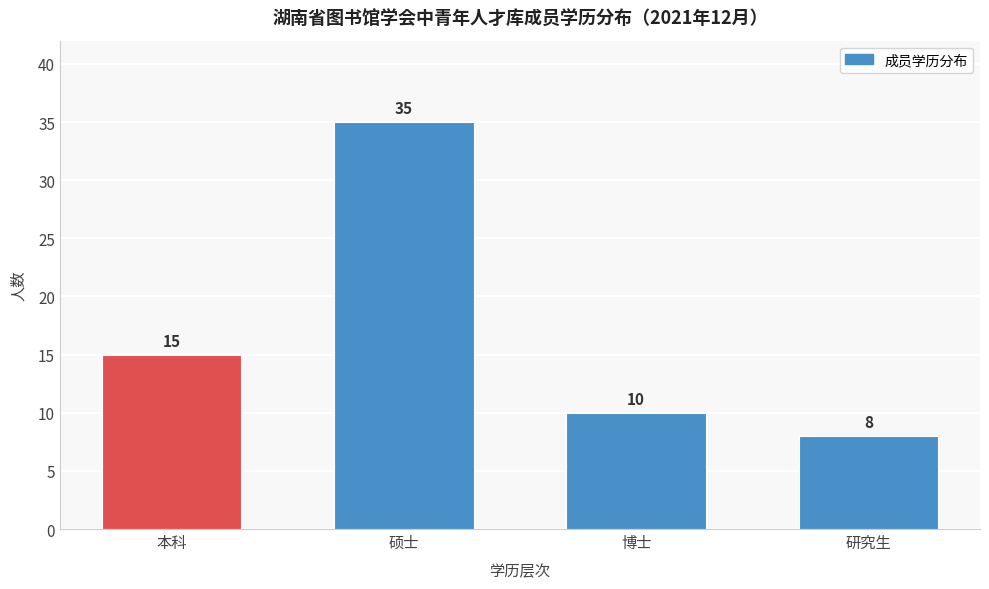

Reading left to right, what are all the values shown in this chart?

15	35	10	8